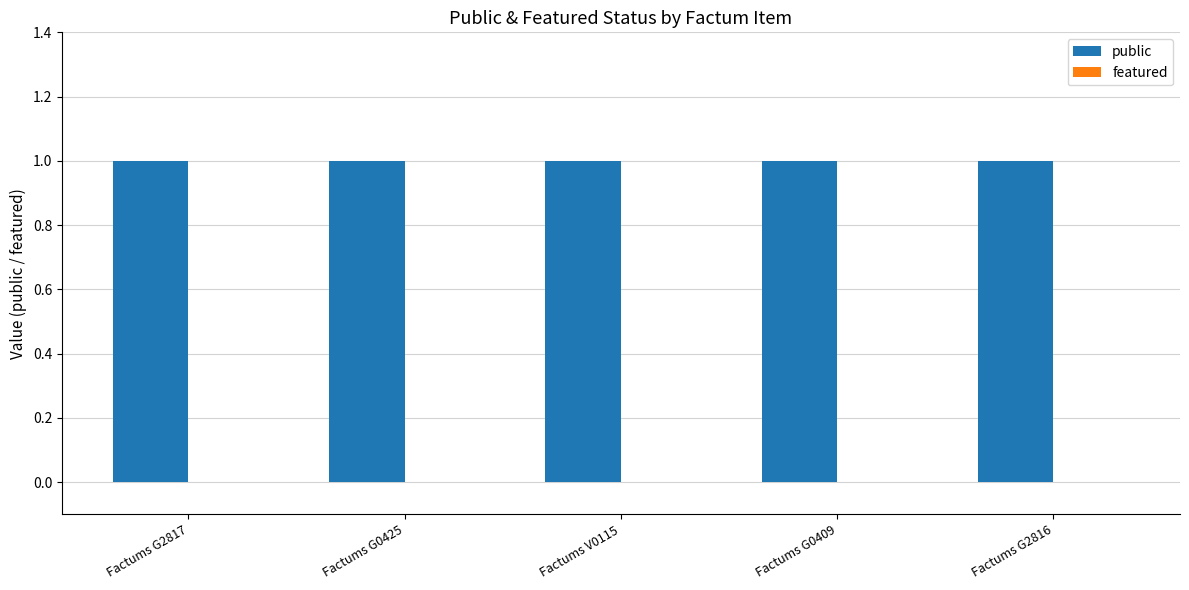

At how many categories does at least one series exceed 0?

5